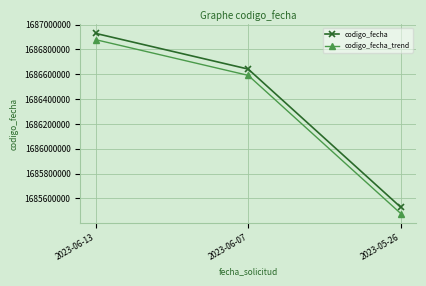

Where is codigo_fecha_trend nearest to the value 1686178513?

2023-06-07